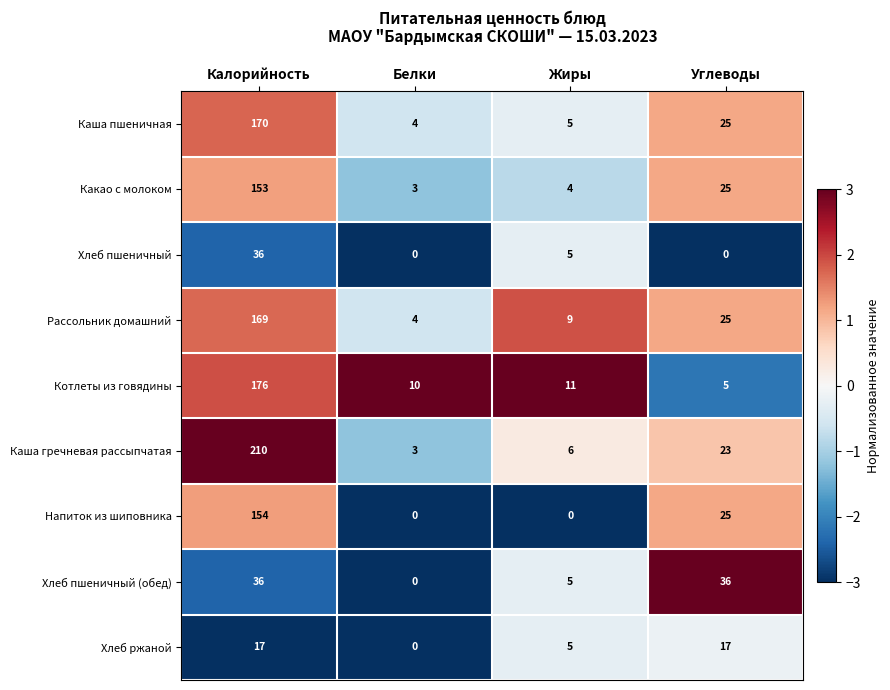

How many values in the Каша пшеничная series are below 25?

2